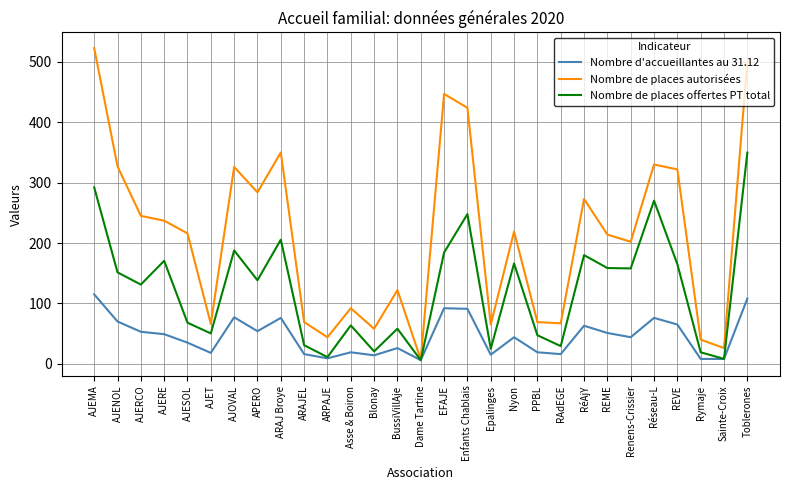

At which category does the chart reach its peak across all series?

AJEMA